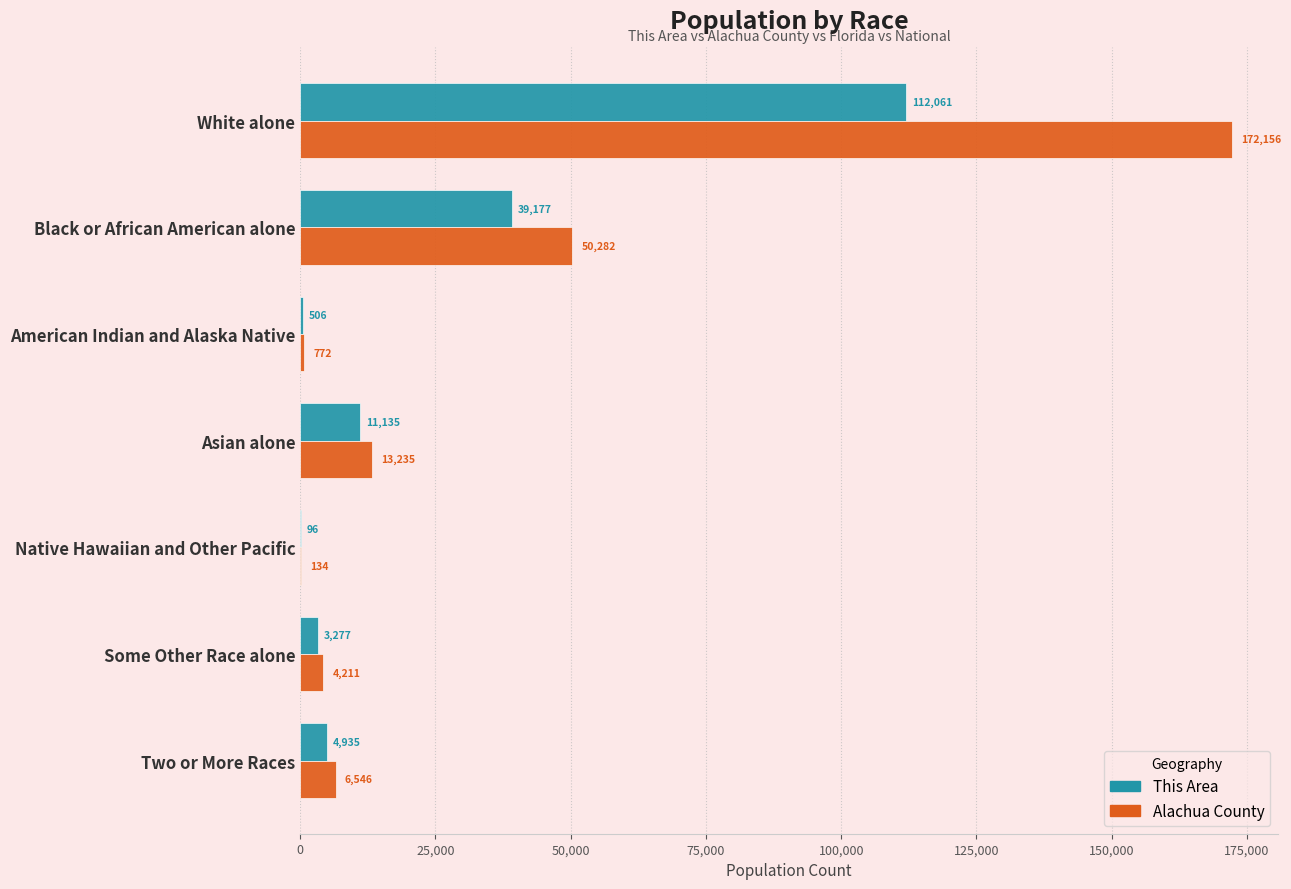

What is the sum of all This Area values?

171187